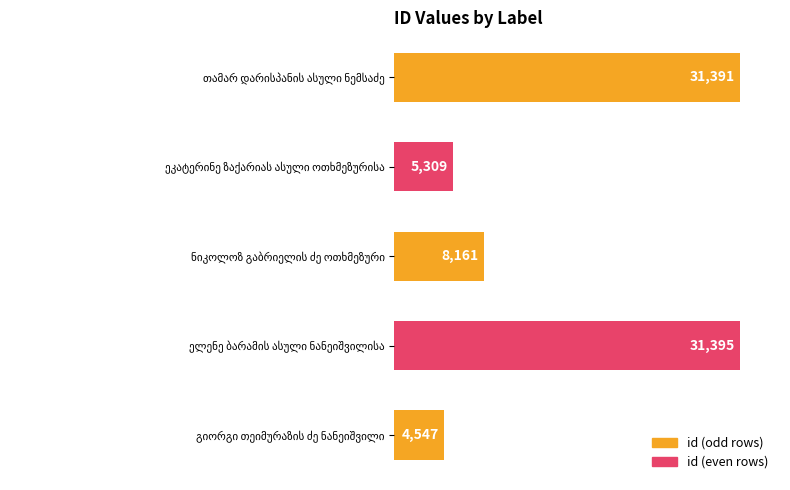

What is the minimum value shown in the chart?

4547